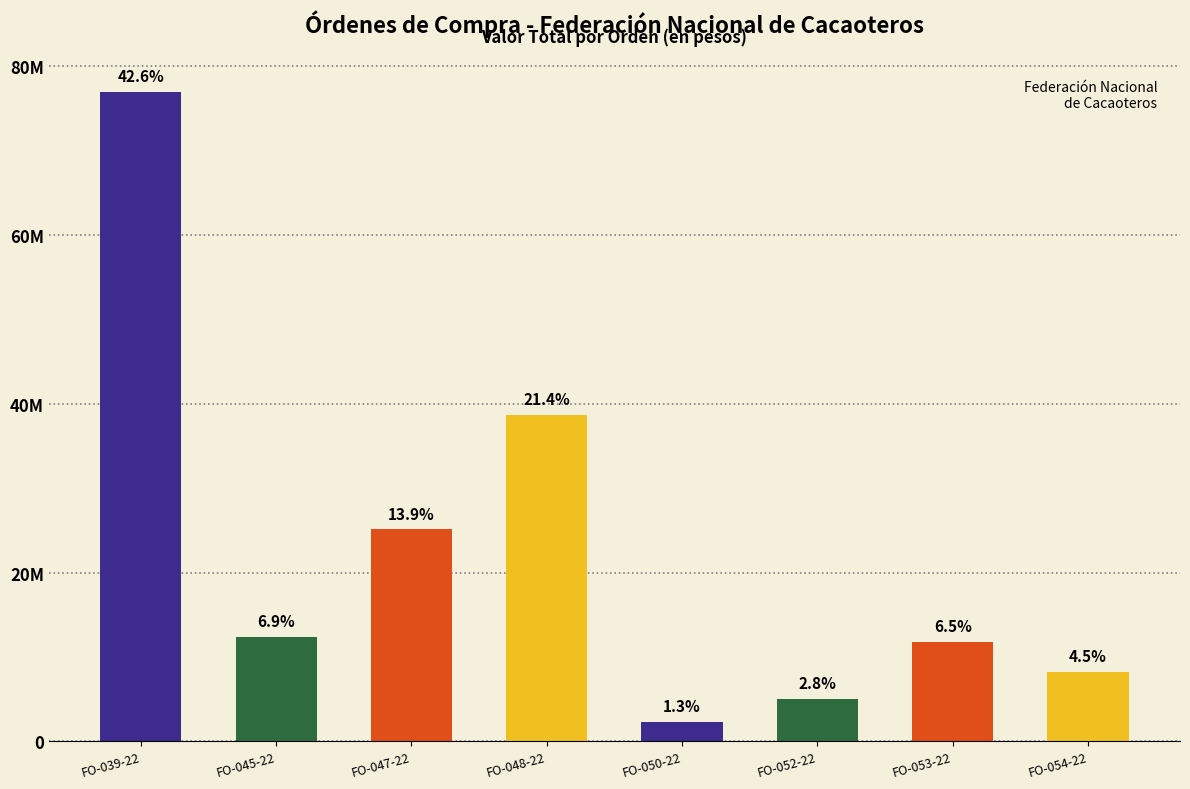

List the labels in order of value, smallest first.

FO-050-22, FO-052-22, FO-054-22, FO-053-22, FO-045-22, FO-047-22, FO-048-22, FO-039-22